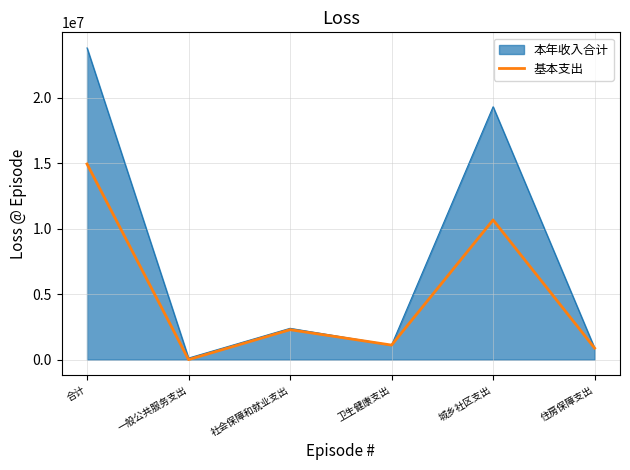

The 本年收入合计 series shows 878536.0 at 住房保障支出. True or false?

True